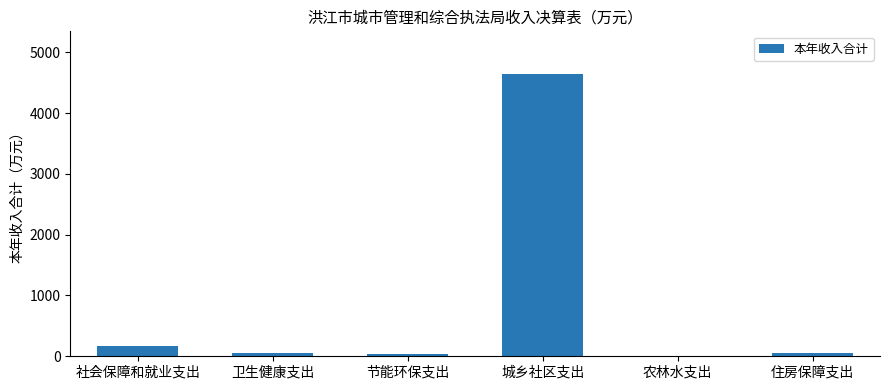

Is it true that the value at 卫生健康支出 is 51.9?

True